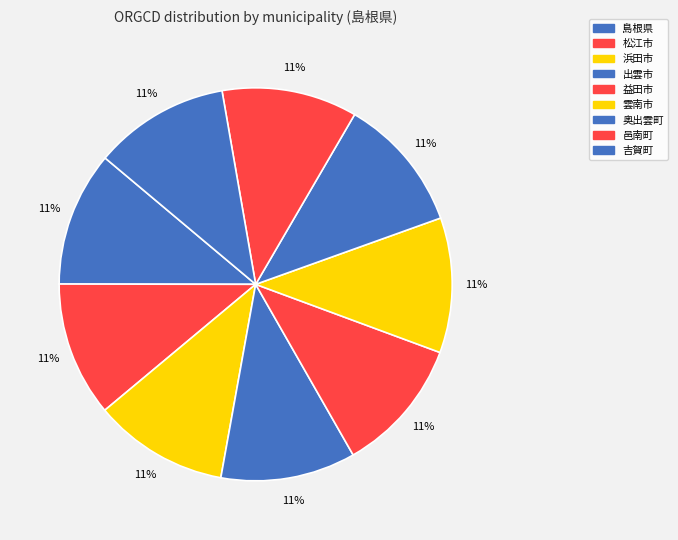

The 益田市 slice represents 4% of the pie. True or false?

False